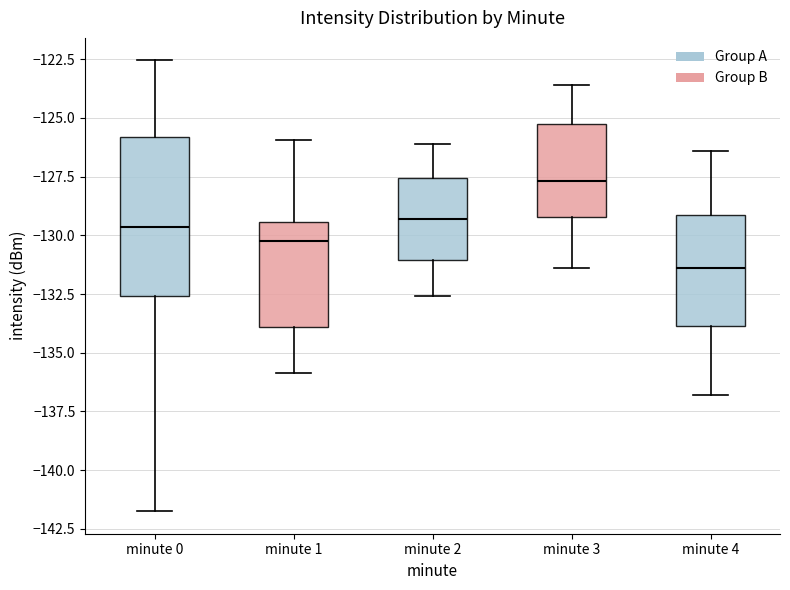

Which box has the lowest median line?

minute 4